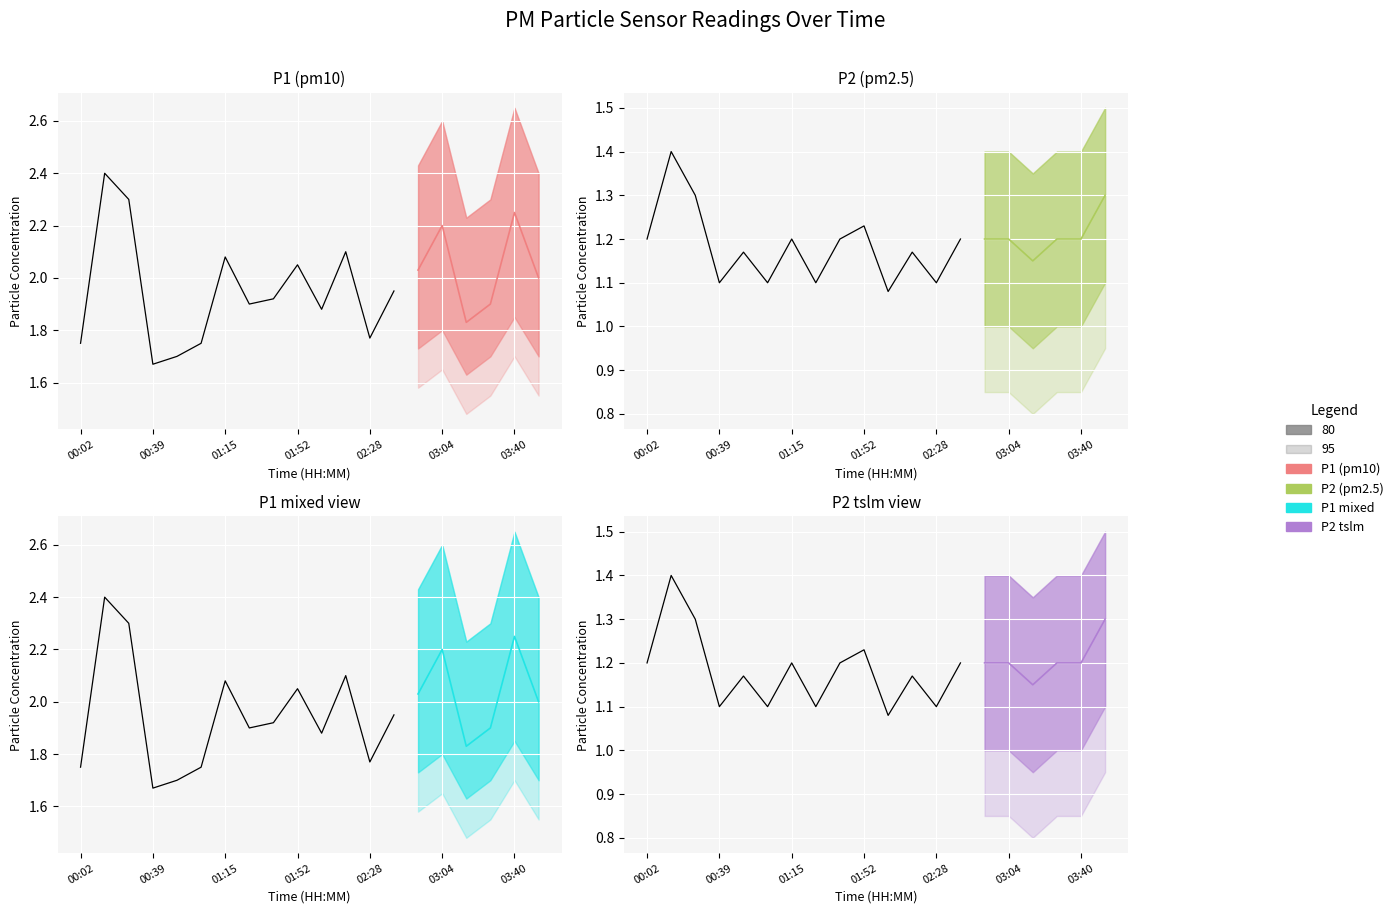

The P2 series shows 1.2 at 02:16. True or false?

True